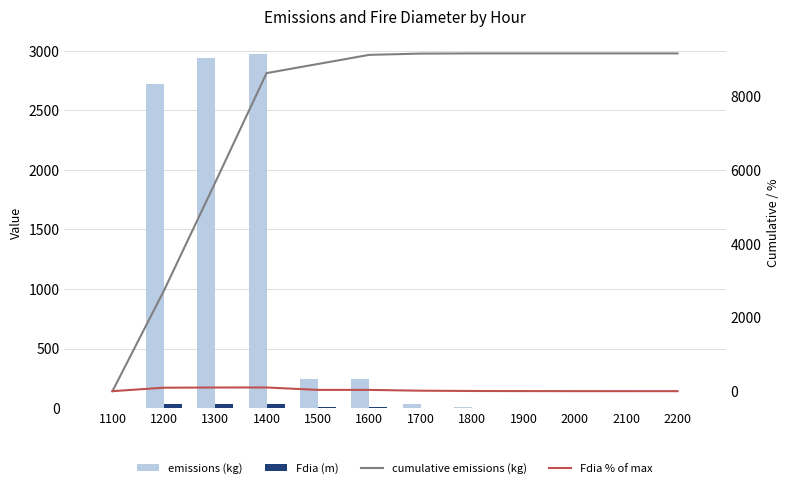

Which has a higher value, 2100 or 1100?

2100